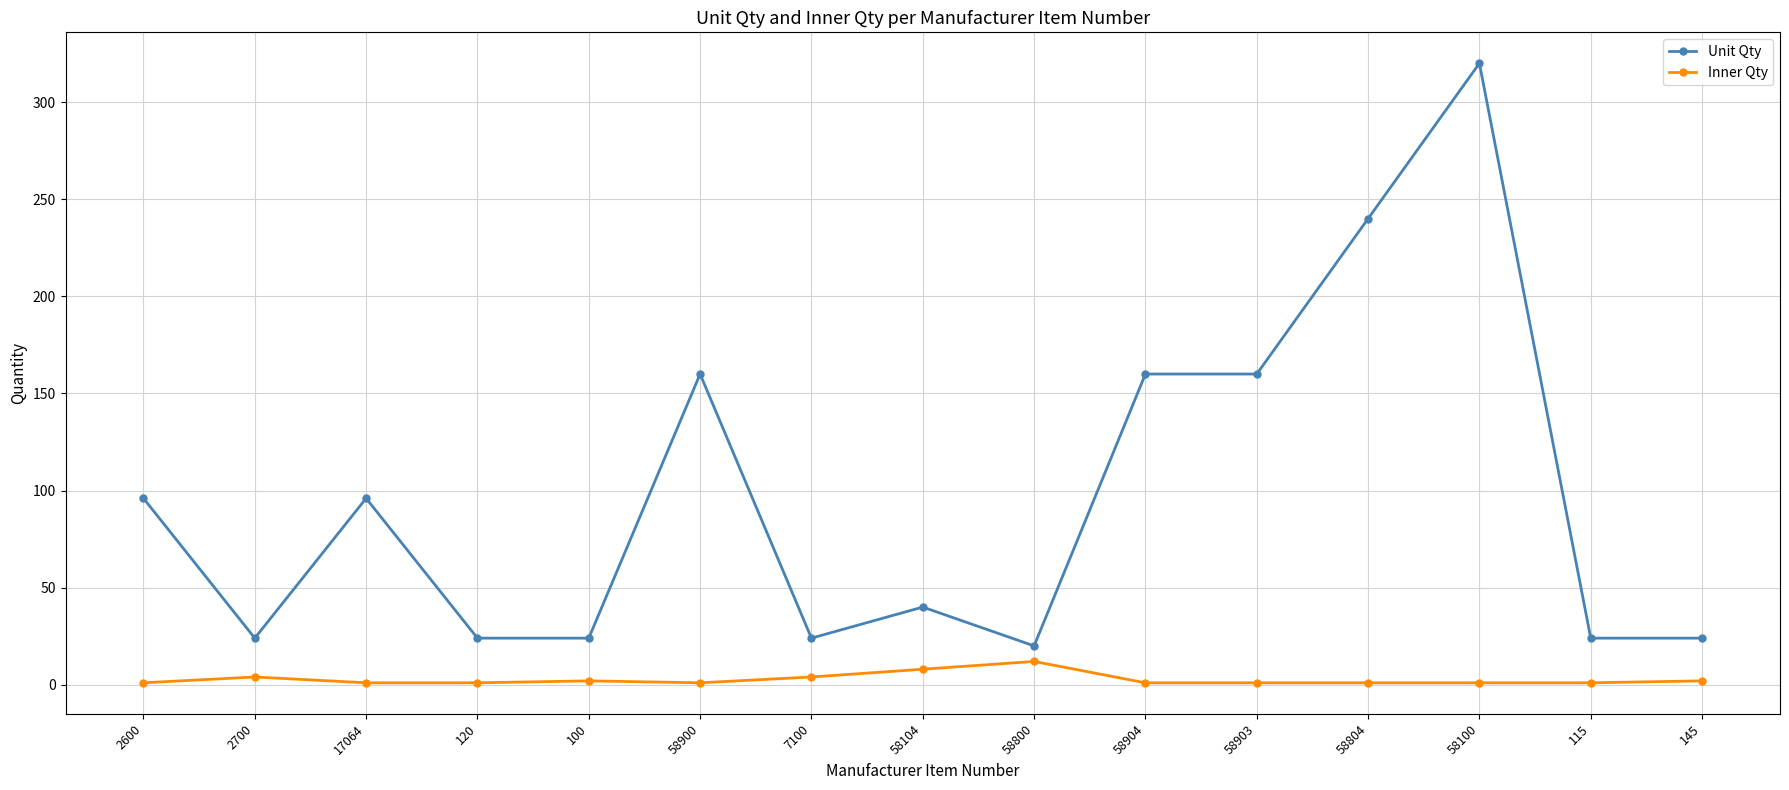

What is the label of the 3rd point from the right?

58100